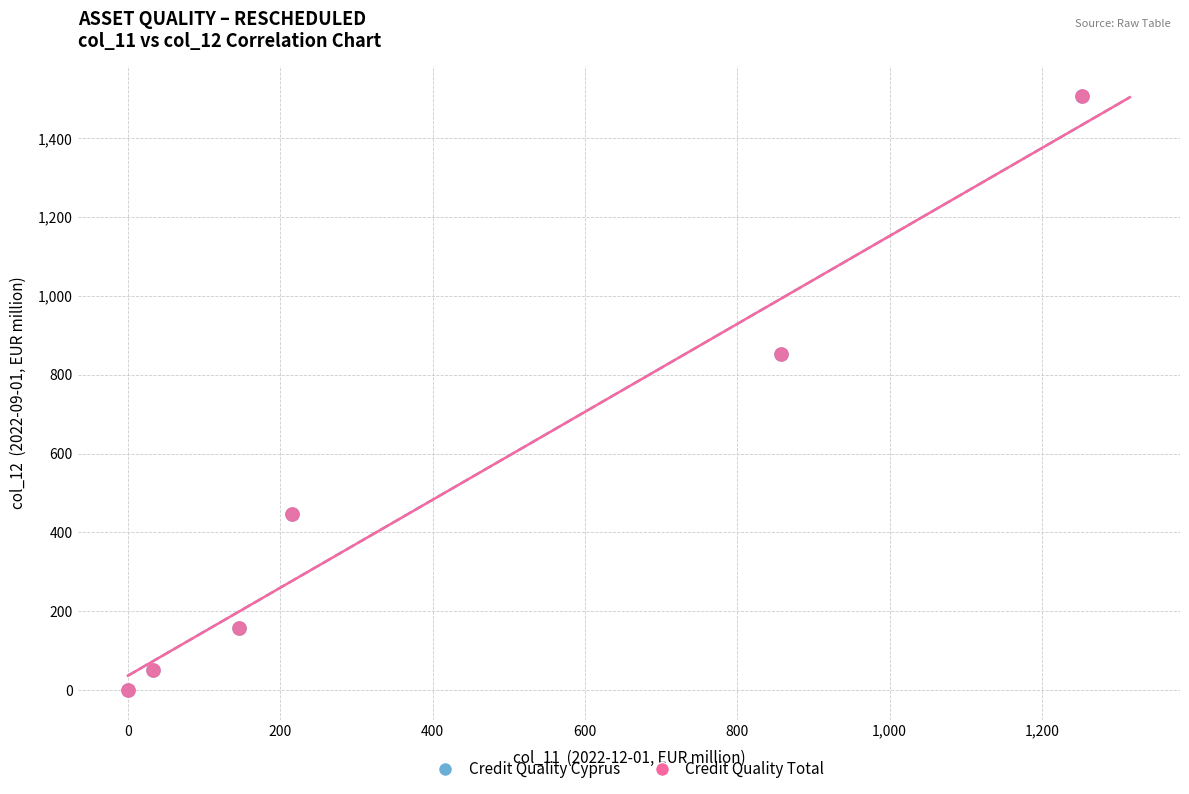

Which series has the widest spread of Y values?

Credit Quality Total